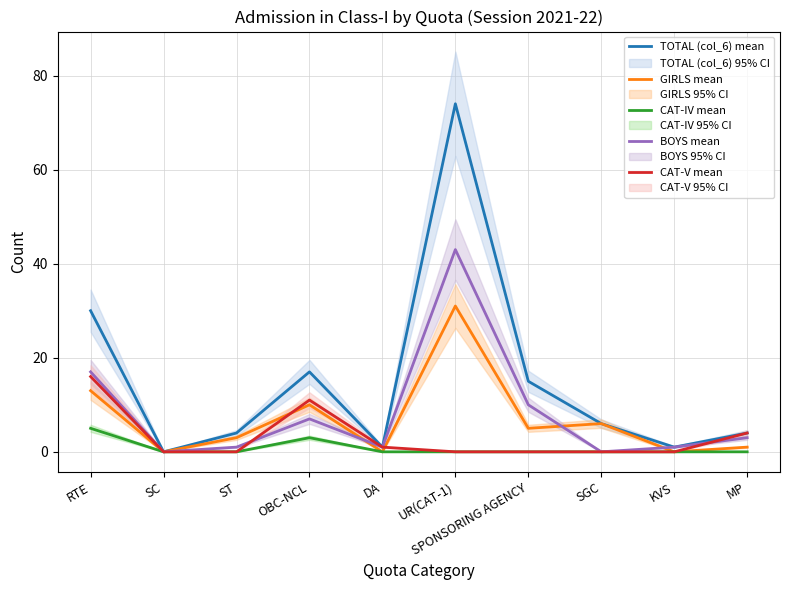

At which category does CAT-V mean reach its first local peak?

OBC-NCL